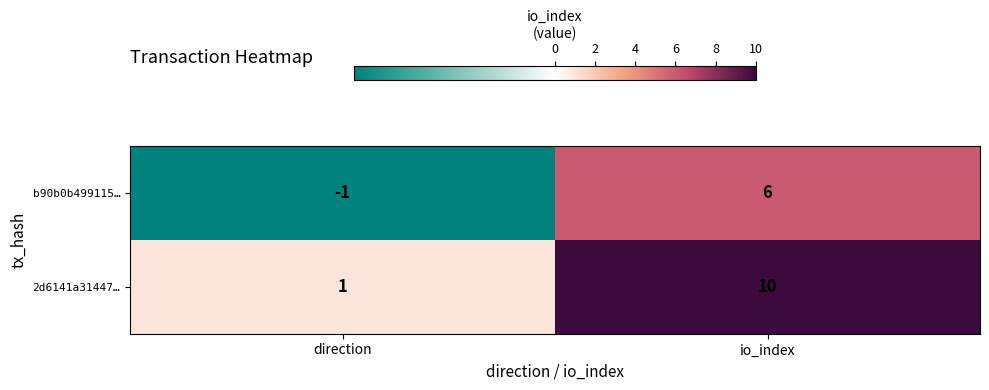

Which series has the largest total across all categories?

2d6141a31447…